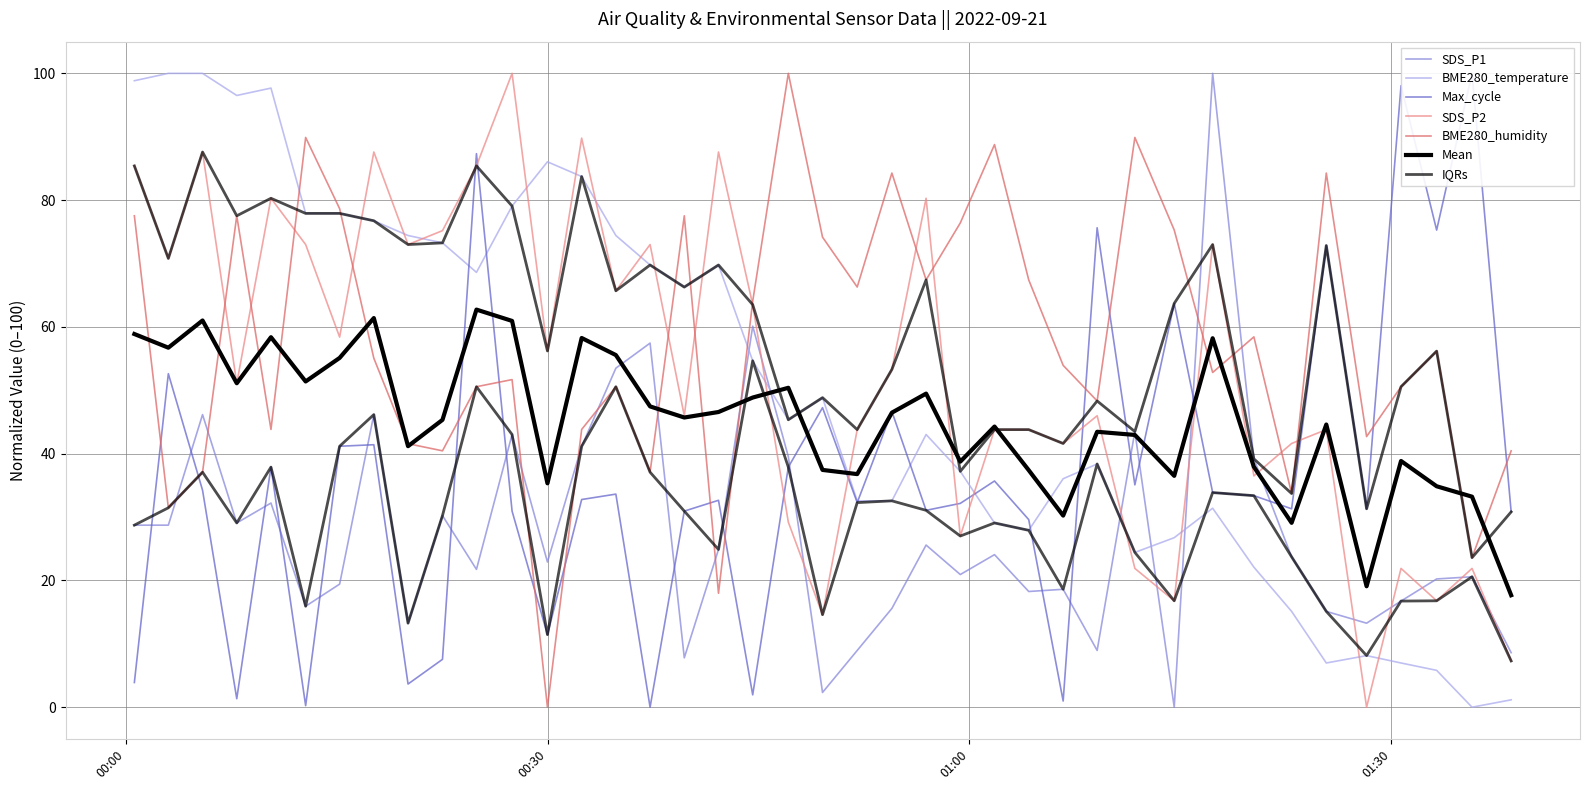

At which label does SDS_P2 first exceed 53?

00:00